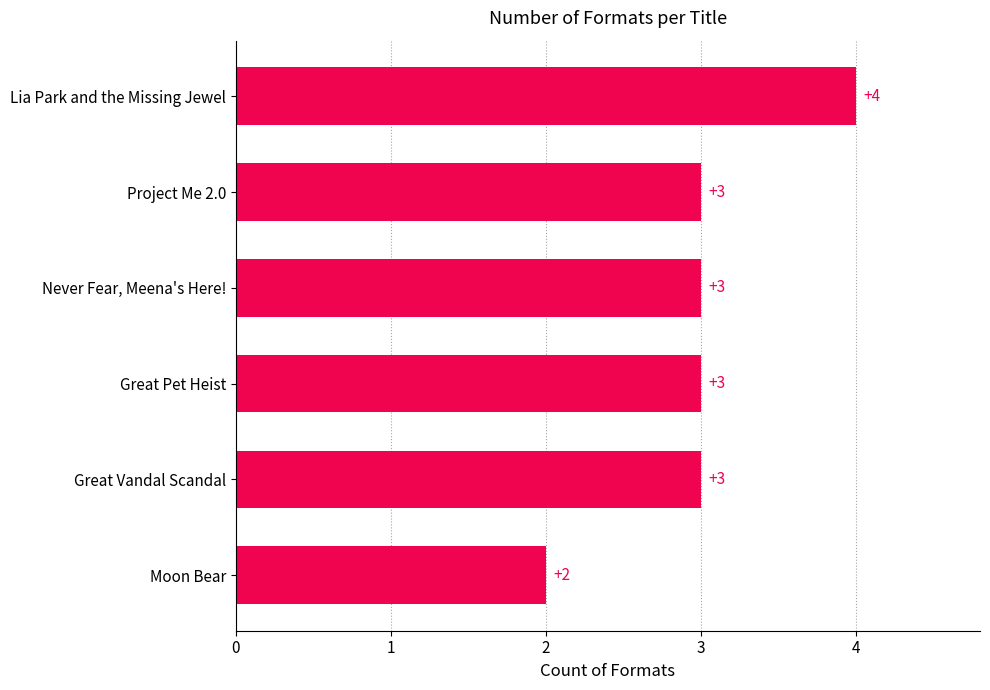

How many values are between 3 and 4?

5